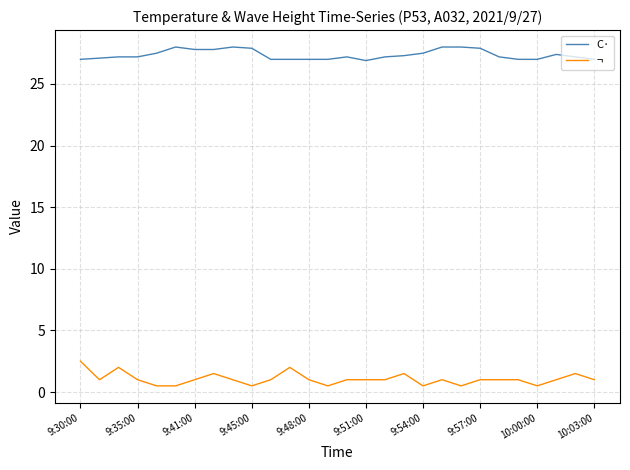

What is the maximum value shown in the chart?

28.0